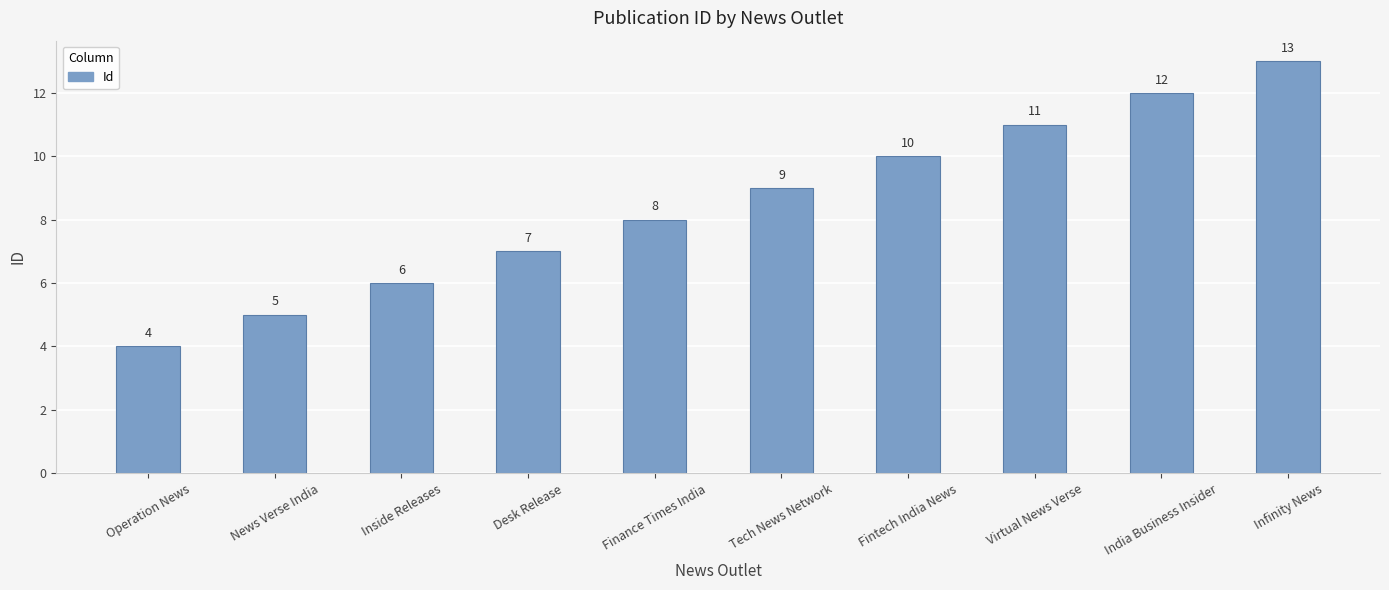

What value does the data have at Virtual News Verse?

11